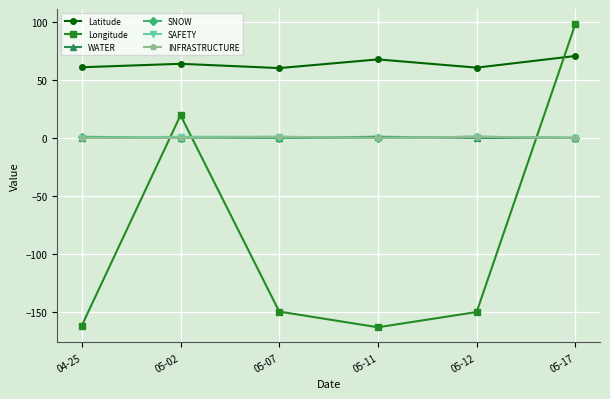

The value of INFRASTRUCTURE at 05-11 is 0.0. True or false?

True